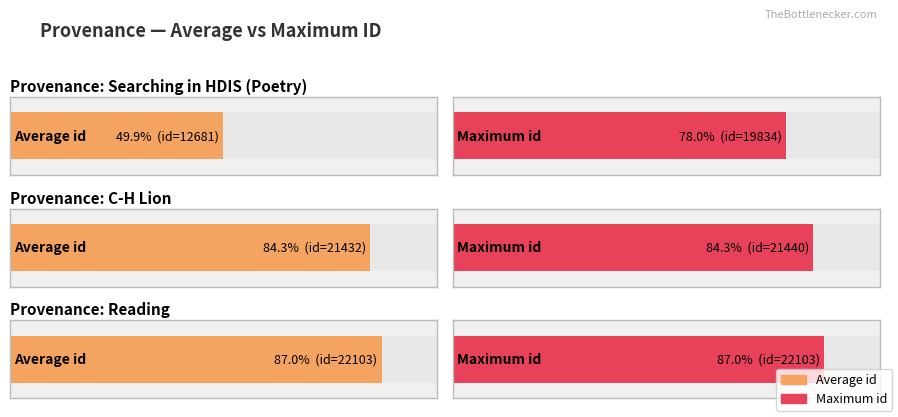

What is the label of the 5th bar from the left?

C-H Lion